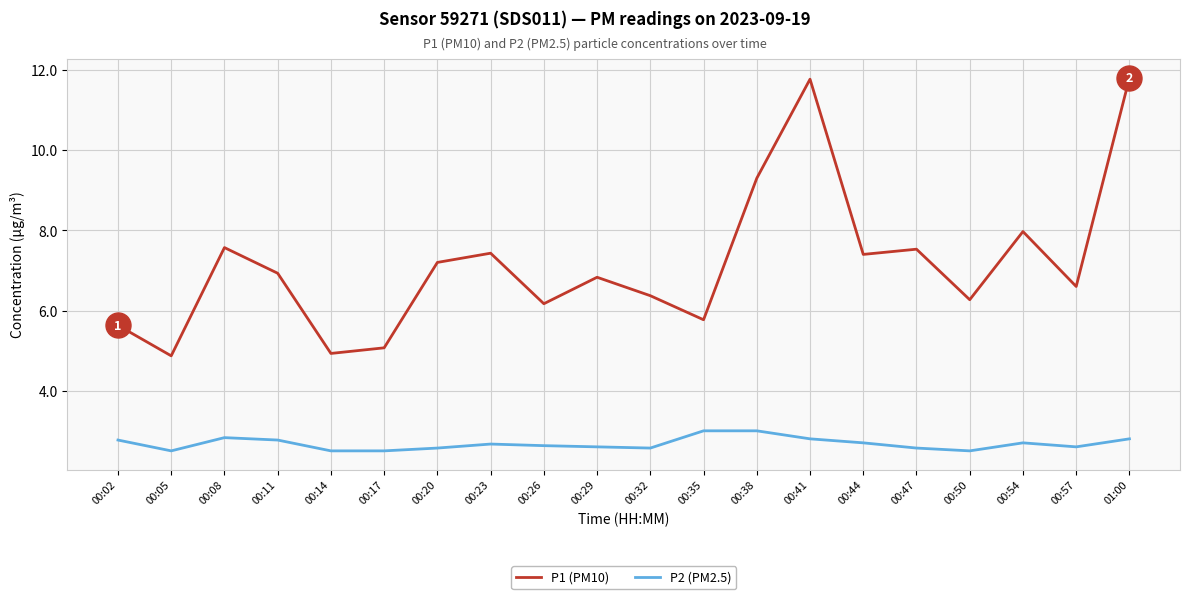

The P2 (PM2.5) series shows 2.8 at 00:11. True or false?

True